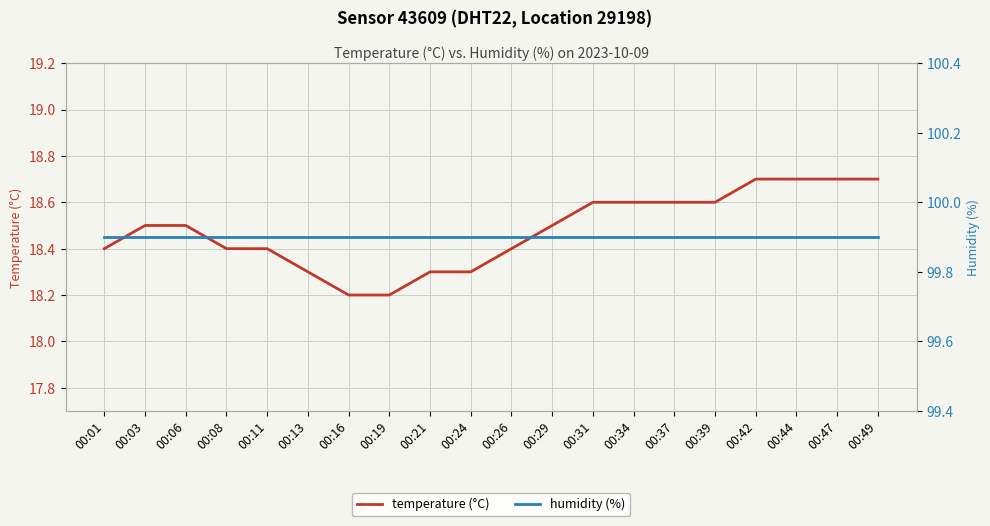

How many categories are shown in the chart?

20